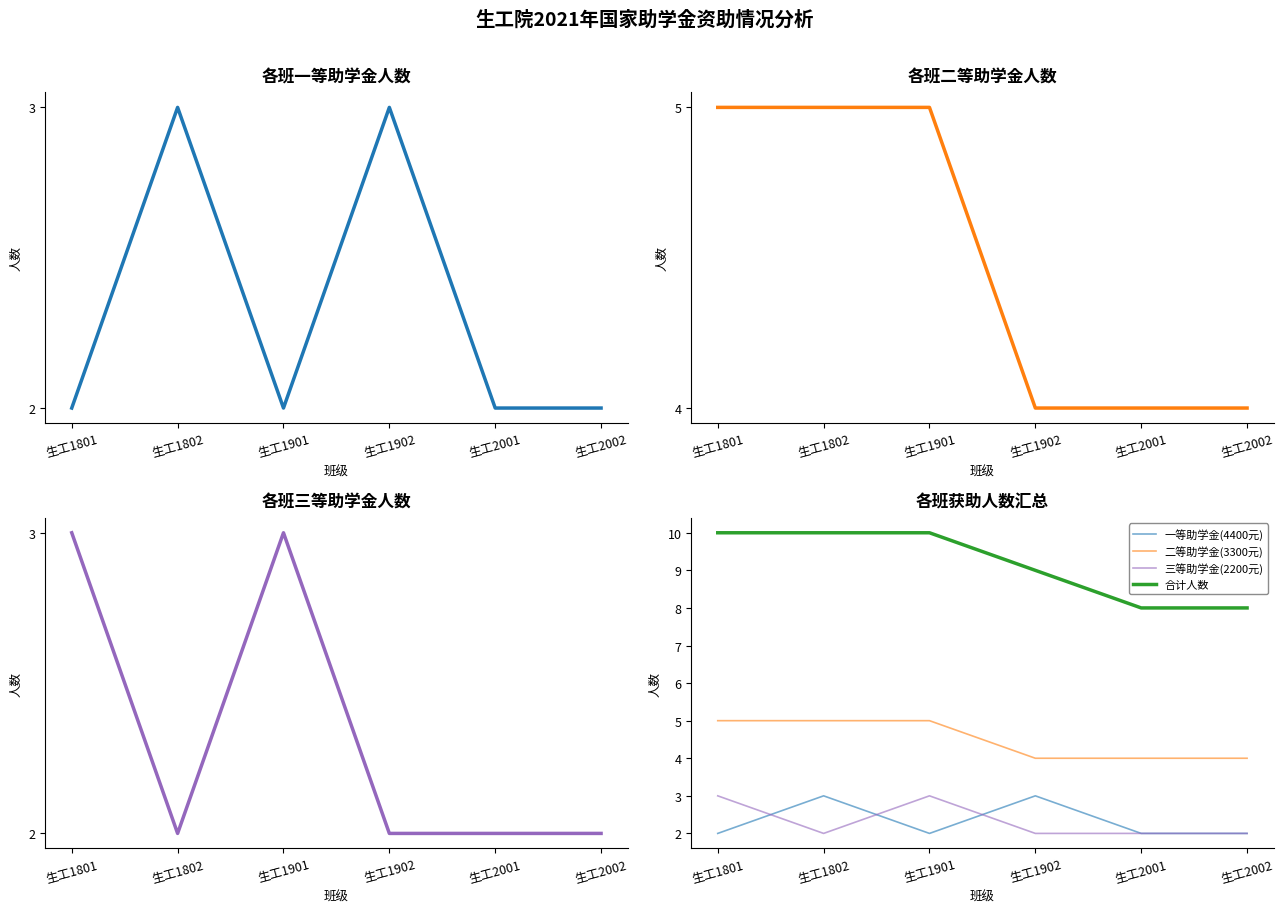

What are all the series names shown in the legend?

一等助学金(4400元), 二等助学金(3300元), 三等助学金(2200元), 合计人数